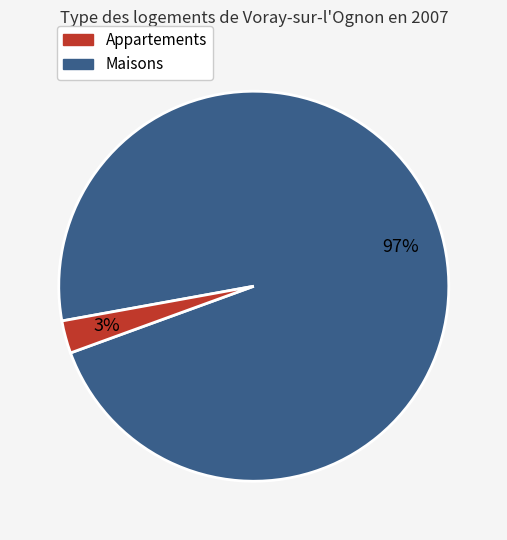

Is there a majority slice in this chart?

Yes